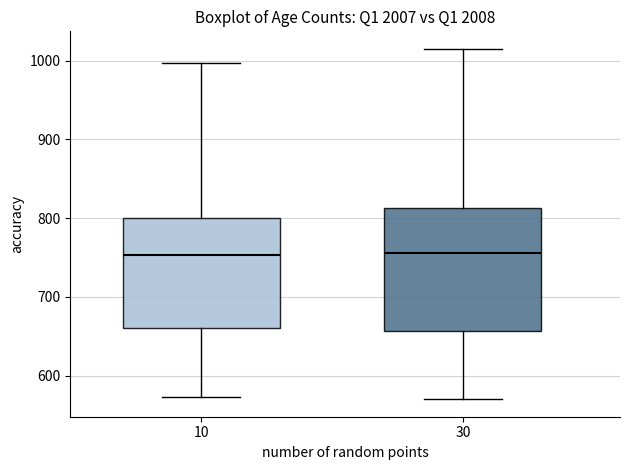

Reading left to right, transcribe this box plot: for each box, give where its median line is, the range the box spans, and where its two whiskers end, as read against the y-axis. The values are not printed on the chart, so give them approximately, as read against the axis.

10: median 750, box 660 to 800, whiskers 570 to 1000
30: median 760, box 660 to 810, whiskers 570 to 1020